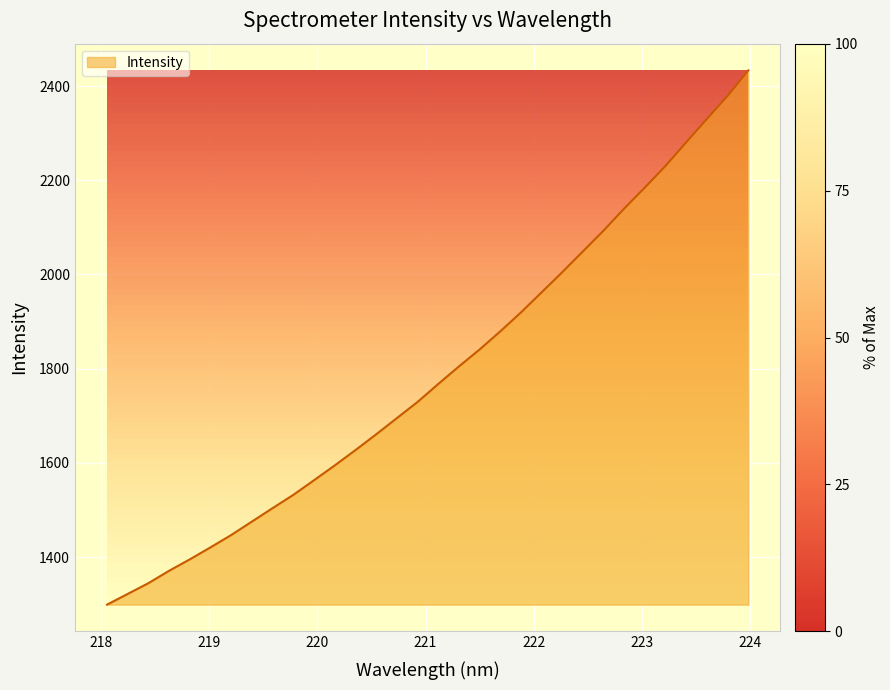

What is the smallest value displayed?

1299.0